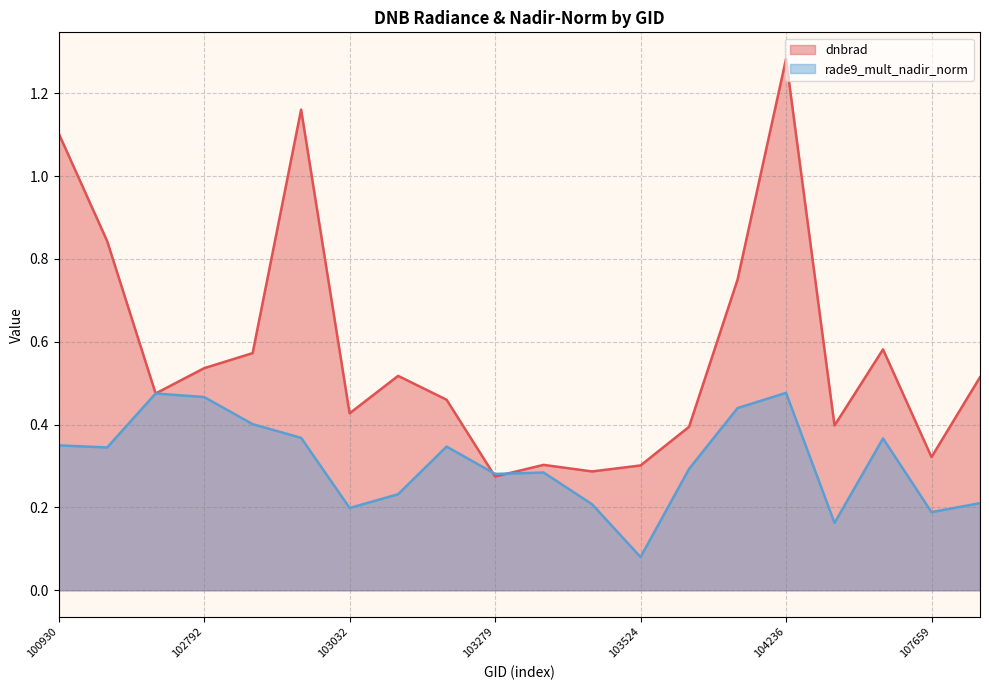

The rade9_mult_nadir_norm series shows 0.2 at 103032. True or false?

True